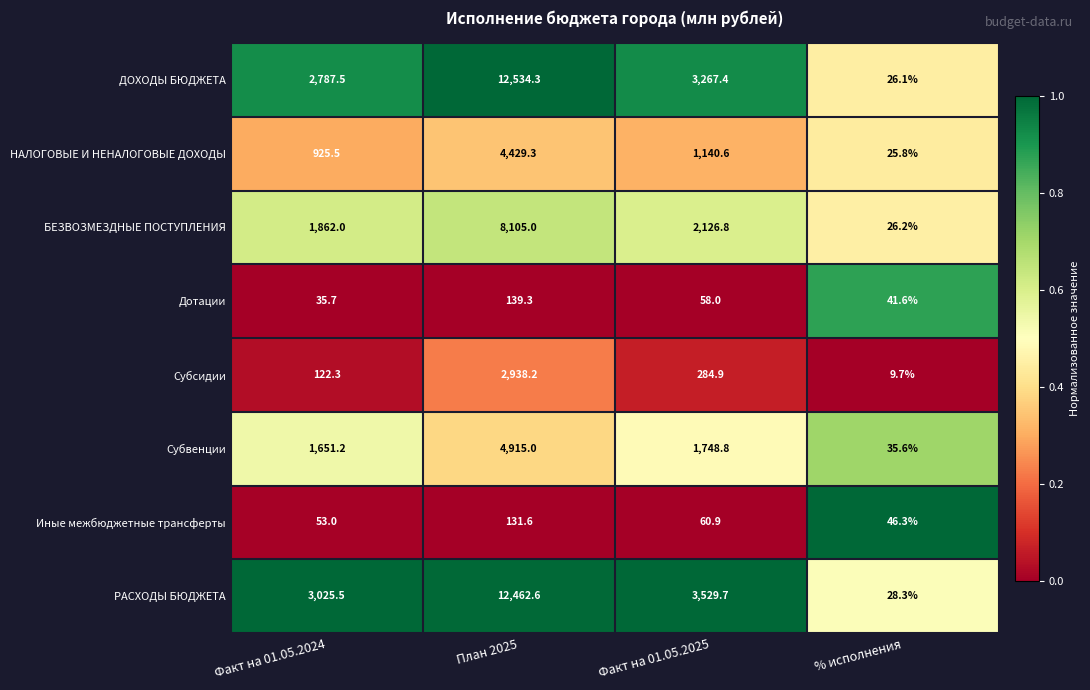

What is the sum of all ДОХОДЫ БЮДЖЕТА values?

18615.3